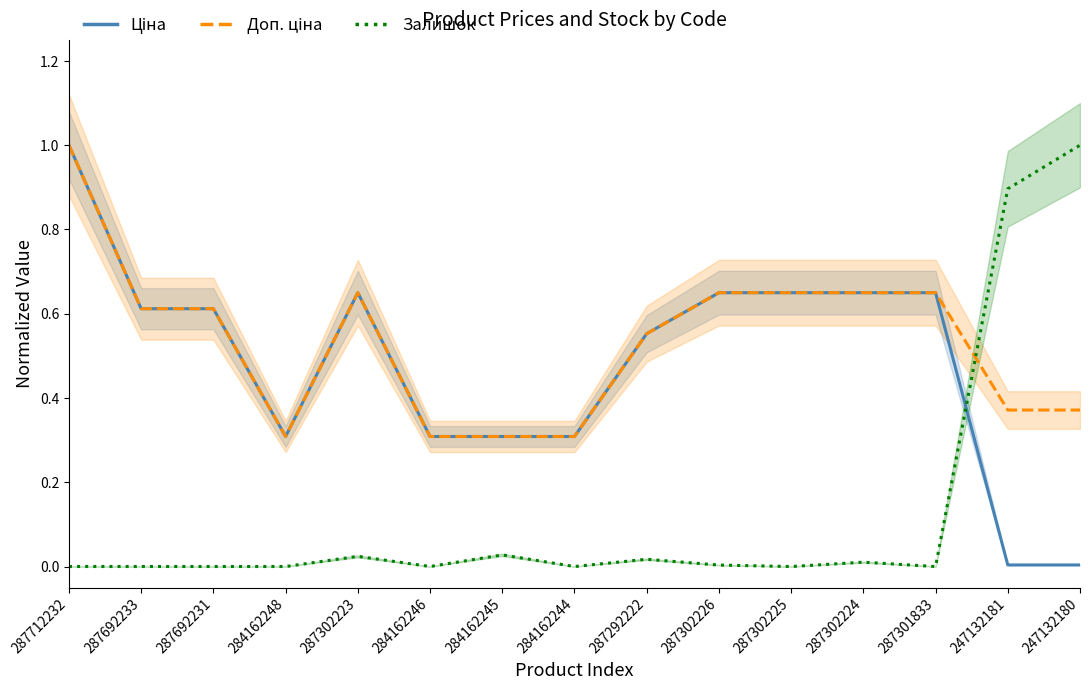

What is the maximum value for Ціна?

1.0